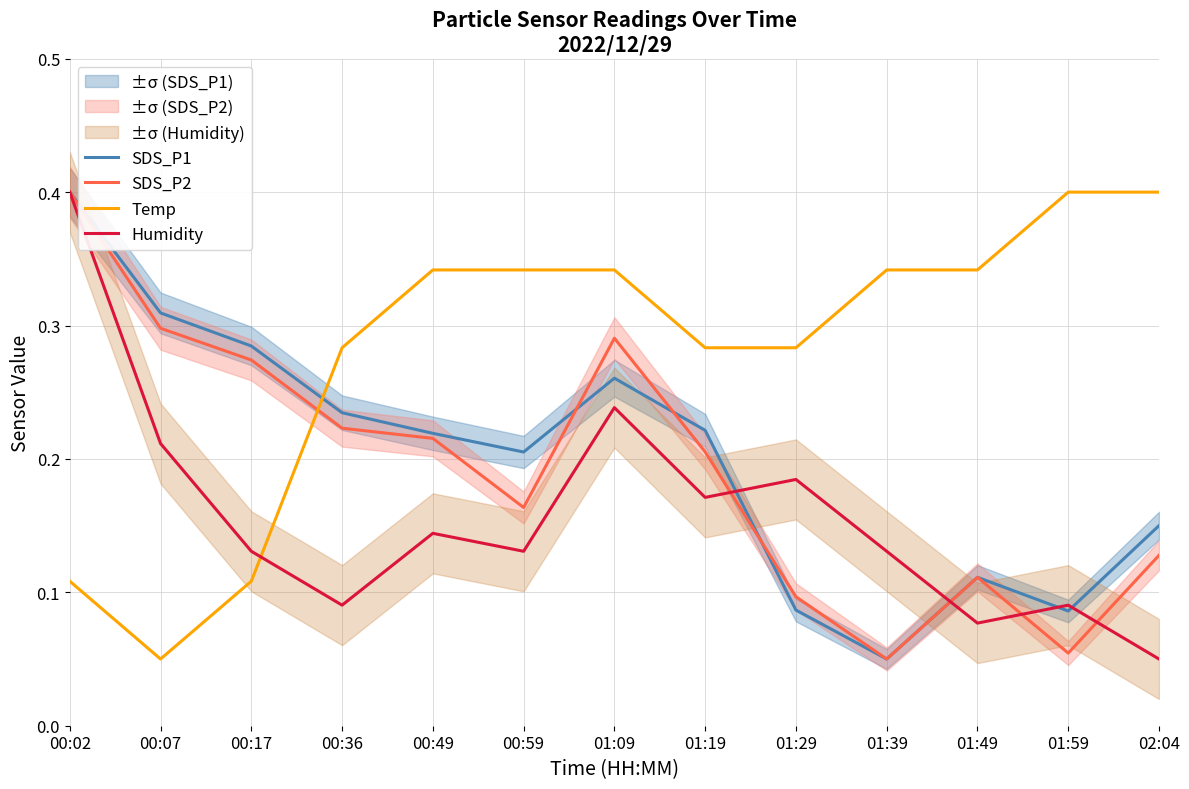

Rank the series by their maximum value, from lowest to highest.

SDS_P1, SDS_P2, Temp, Humidity